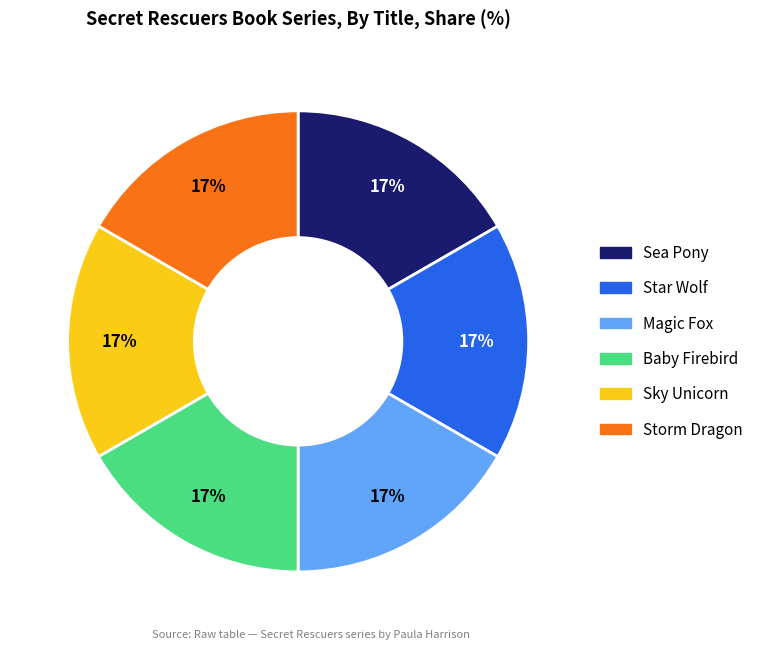

To the nearest percent, what portion does Star Wolf represent?

17%